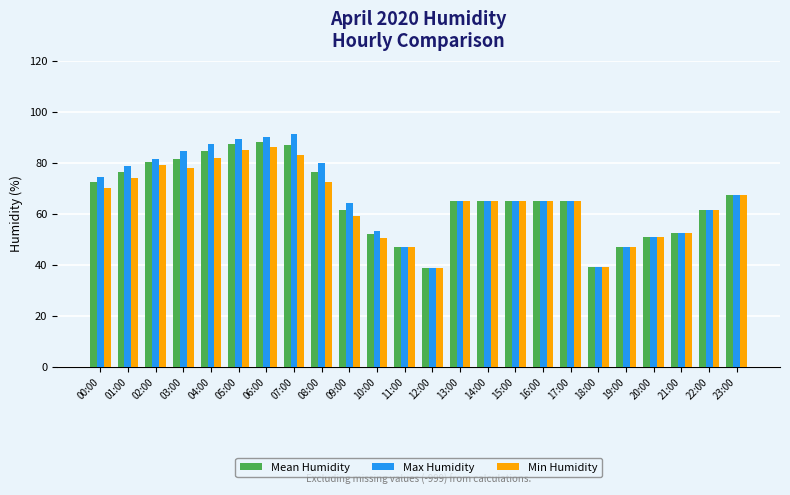

The Min Humidity series shows 65.0 at 17:00. True or false?

True